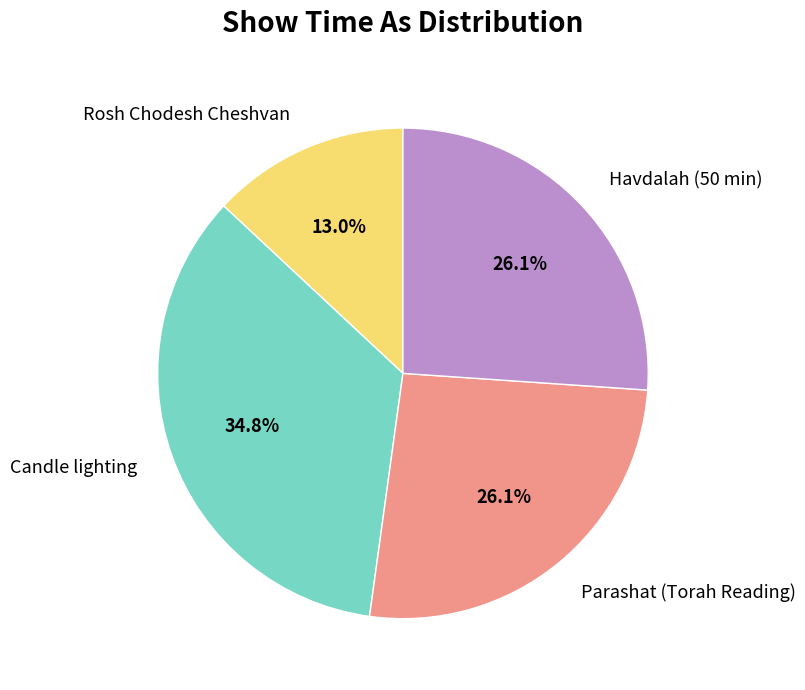

Do Parashat (Torah Reading) and Rosh Chodesh Cheshvan together represent more than half of the pie?

No